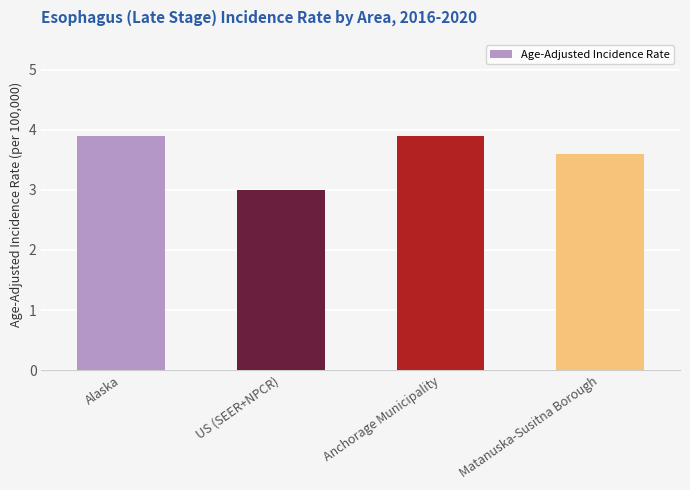

Reading right to left, list all the values displayed in this chart.

Matanuska-Susitna Borough=3.6	Anchorage Municipality=3.9	US (SEER+NPCR)=3.0	Alaska=3.9